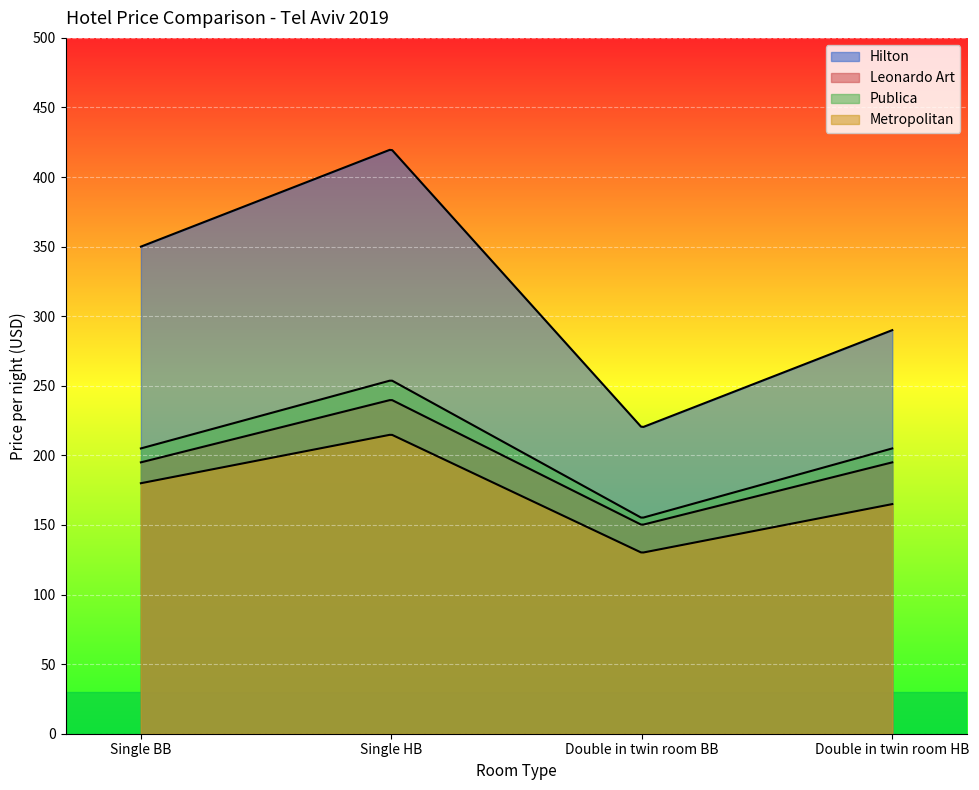

What is the maximum value for Leonardo Art?

240